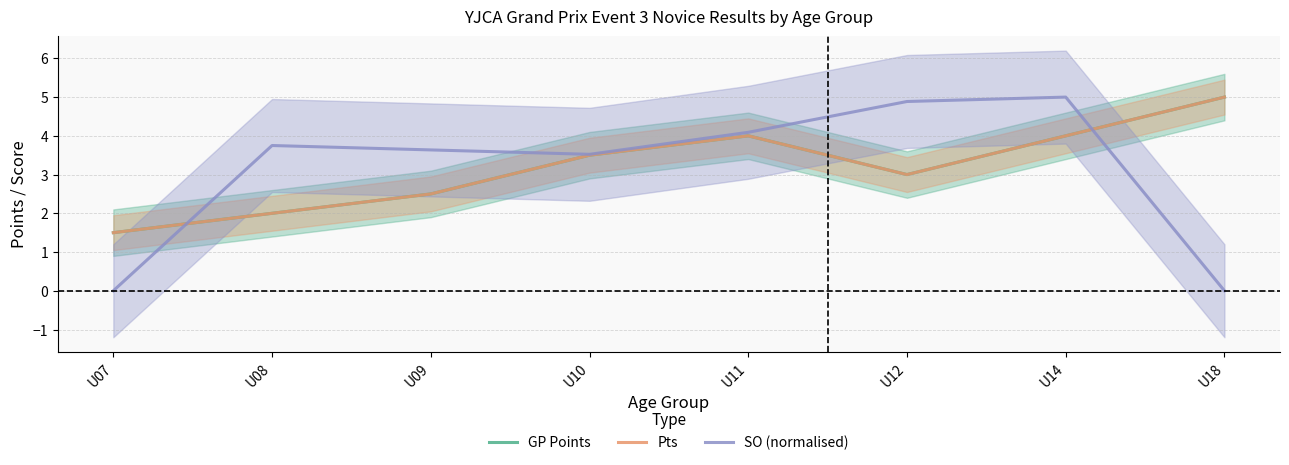

Where is the first local maximum for GP Points?

U11